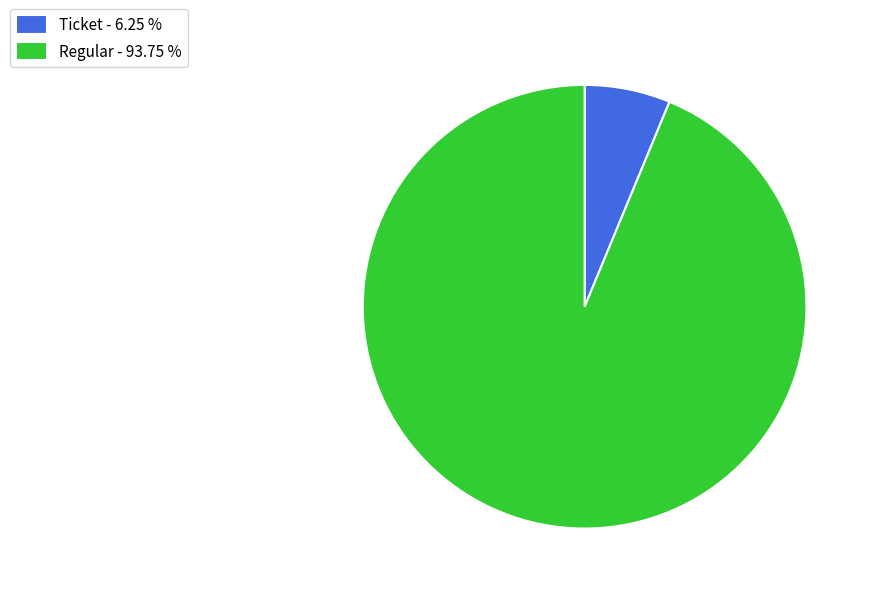

Is the sum of Regular - 93.75 % and Ticket - 6.25 % greater than half?

Yes